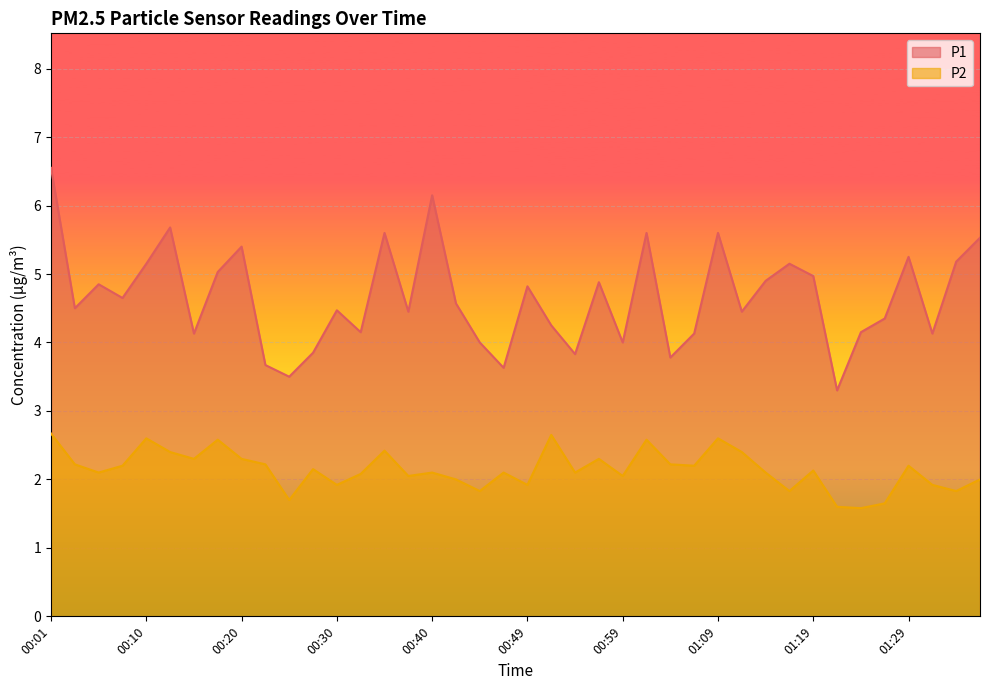

What position from the left is 00:49?

21